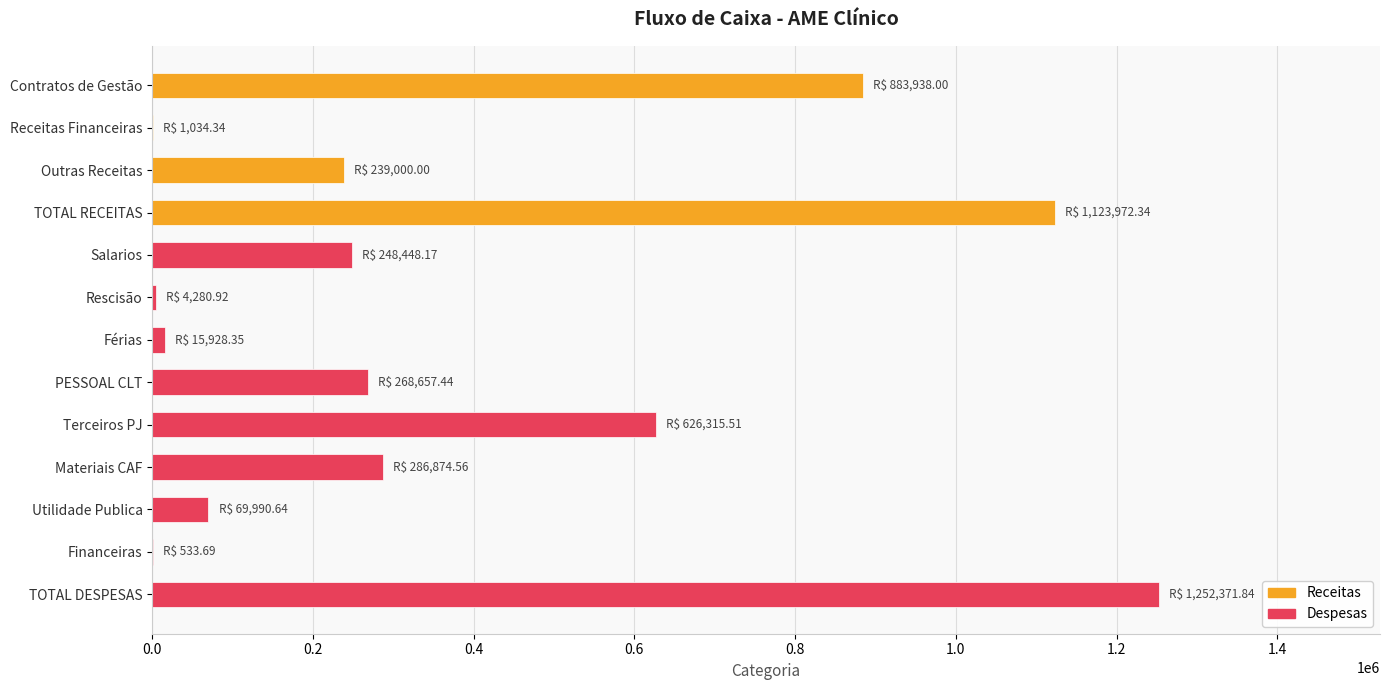

Where is the data nearest to the value 626452?

Terceiros PJ